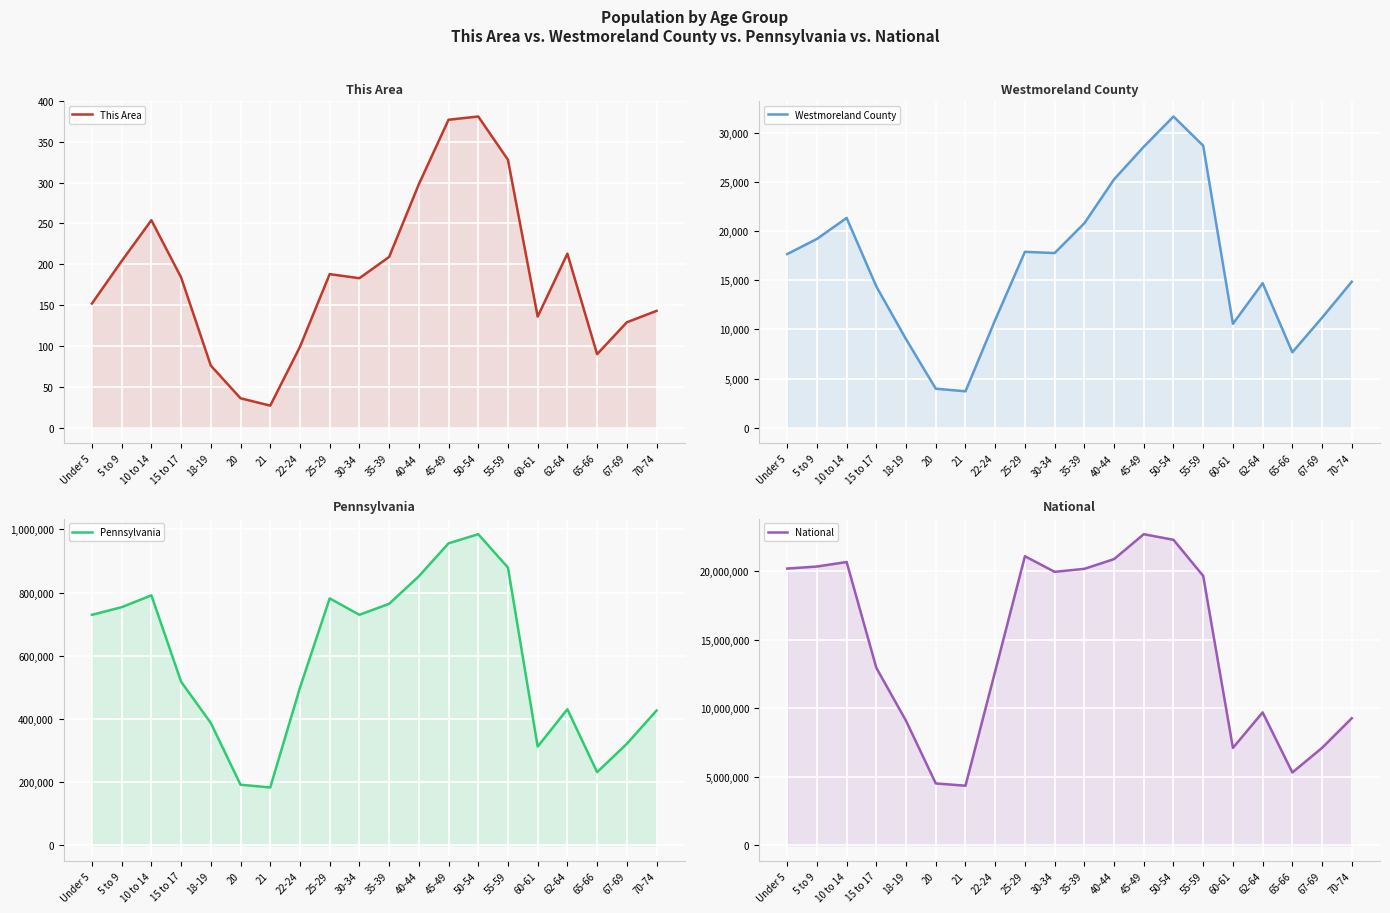

What is the approximate value of Pennsylvania at 67-69?

321379